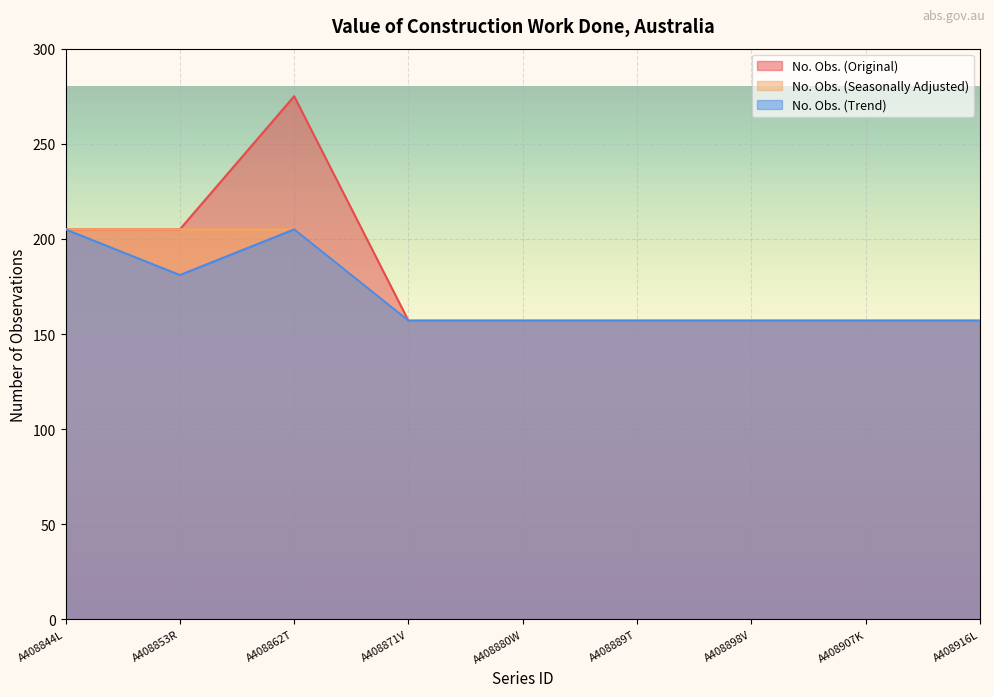

Count the No. Obs. (Seasonally Adjusted) values in the range 157 to 205.

9